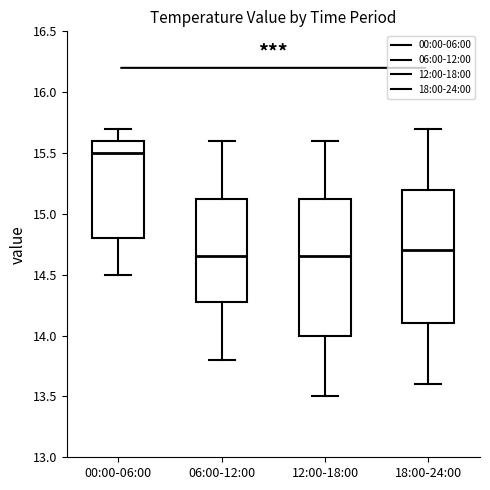

Reading left to right, transcribe this box plot: for each box, give where its median line is, the range the box spans, and where its two whiskers end, as read against the y-axis. The values are not printed on the chart, so give them approximately, as read against the axis.

00:00-06:00: median 15.50, box 14.80 to 15.60, whiskers 14.50 to 15.70
06:00-12:00: median 14.65, box 14.30 to 15.15, whiskers 13.80 to 15.60
12:00-18:00: median 14.65, box 14.00 to 15.15, whiskers 13.50 to 15.60
18:00-24:00: median 14.70, box 14.10 to 15.20, whiskers 13.60 to 15.70